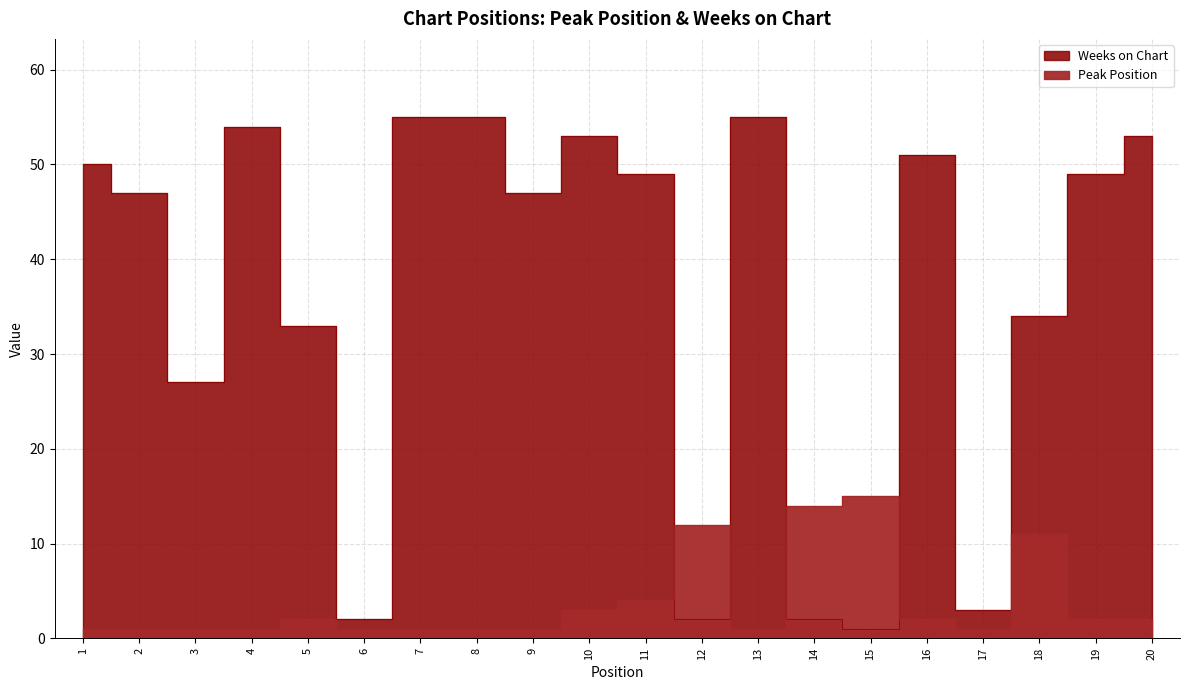

Does the chart display data point markers on the line(s)?

No